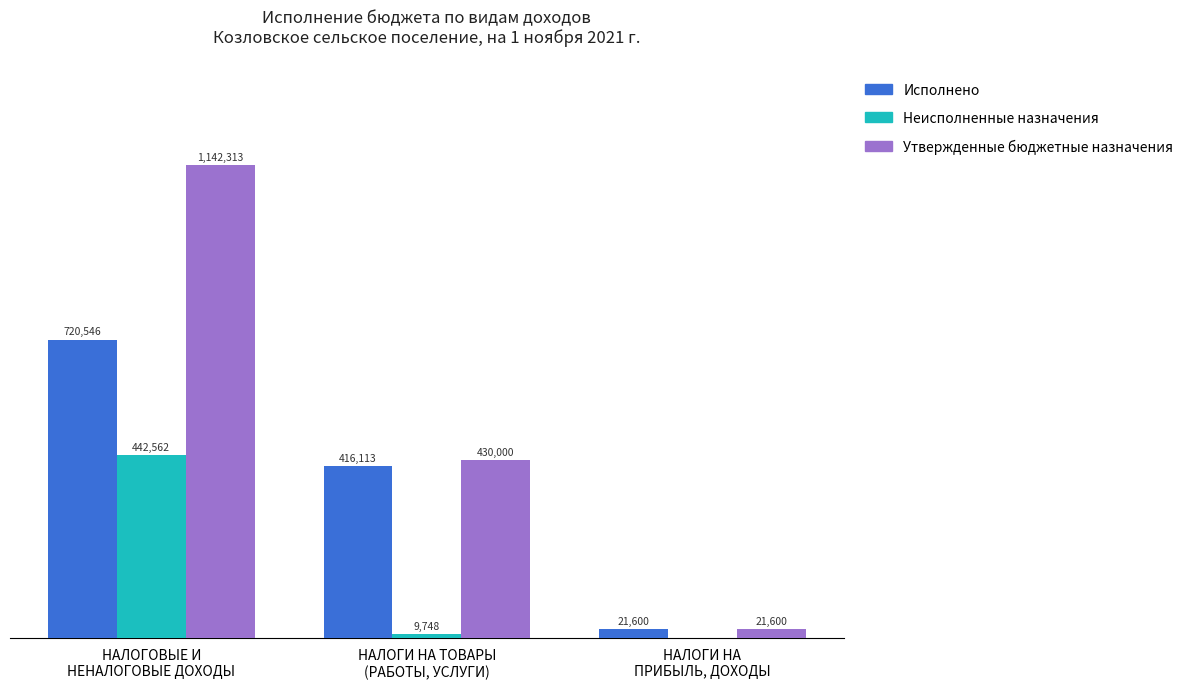

What are all the series names shown in the legend?

Исполнено, Неисполненные назначения, Утвержденные бюджетные назначения